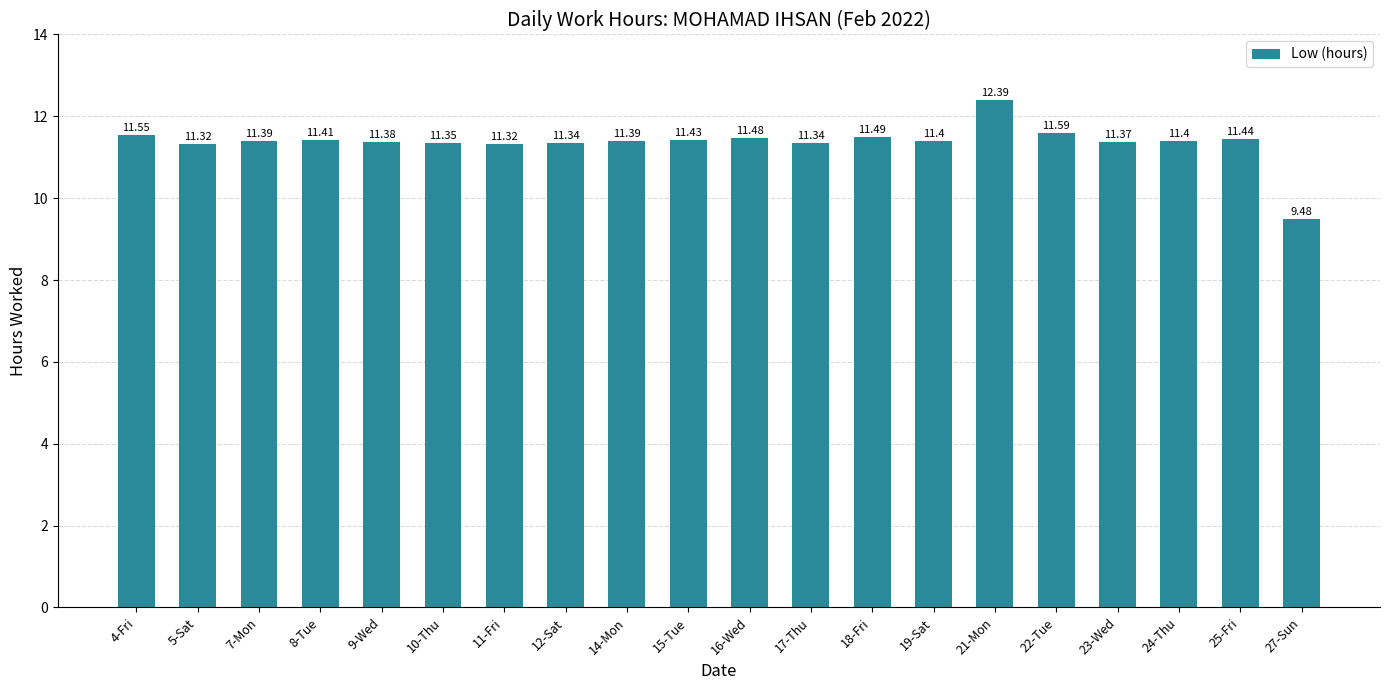

At which label is the value closest to 10?

27-Sun